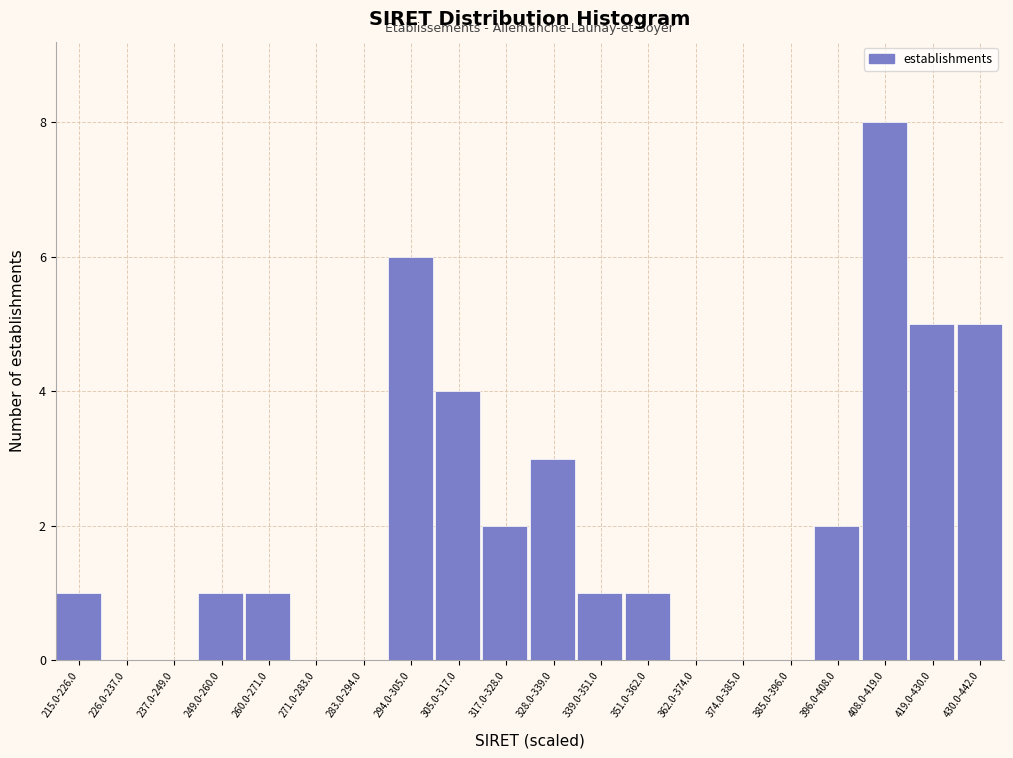

Reading left to right, extract all data points from this chart.

215.0-226.0=1	226.0-237.0=0	237.0-249.0=0	249.0-260.0=1	260.0-271.0=1	271.0-283.0=0	283.0-294.0=0	294.0-305.0=6	305.0-317.0=4	317.0-328.0=2	328.0-339.0=3	339.0-351.0=1	351.0-362.0=1	362.0-374.0=0	374.0-385.0=0	385.0-396.0=0	396.0-408.0=2	408.0-419.0=8	419.0-430.0=5	430.0-442.0=5